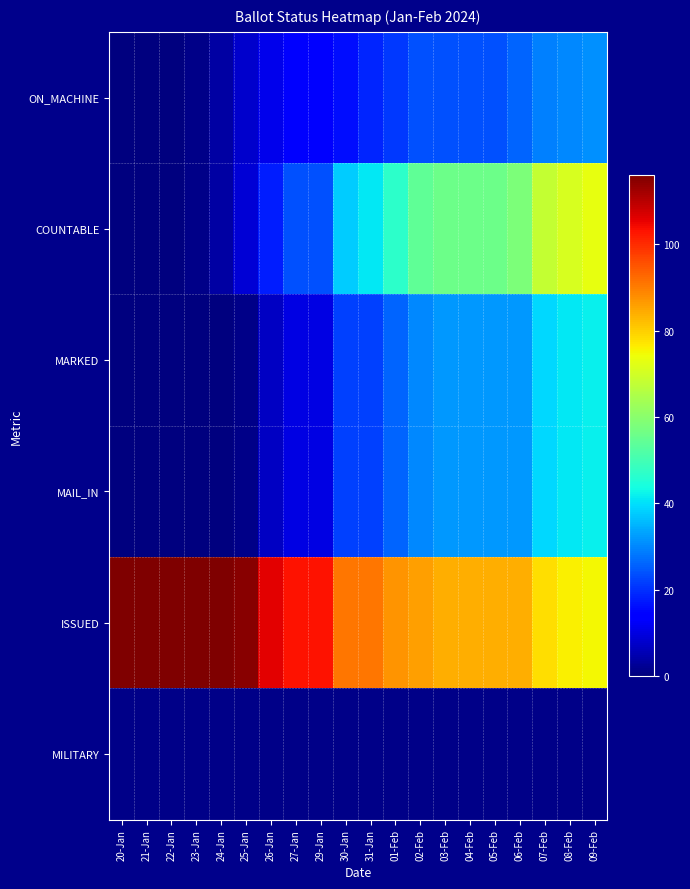

Reading left to right, list all the values displayed in this chart.

ON_MACHINE: 20-Jan=0	21-Jan=0	22-Jan=0	23-Jan=1	24-Jan=4	25-Jan=8	26-Jan=11	27-Jan=14	29-Jan=14	30-Jan=16	31-Jan=19	01-Feb=21	02-Feb=24	03-Feb=24	04-Feb=24	05-Feb=24	06-Feb=26	07-Feb=29	08-Feb=30	09-Feb=31
COUNTABLE: 20-Jan=0	21-Jan=0	22-Jan=0	23-Jan=1	24-Jan=4	25-Jan=9	26-Jan=18	27-Jan=24	29-Jan=24	30-Jan=38	31-Jan=41	01-Feb=47	02-Feb=54	03-Feb=56	04-Feb=56	05-Feb=56	06-Feb=58	07-Feb=68	08-Feb=71	09-Feb=73
MARKED: 20-Jan=0	21-Jan=0	22-Jan=0	23-Jan=0	24-Jan=0	25-Jan=1	26-Jan=7	27-Jan=10	29-Jan=10	30-Jan=22	31-Jan=22	01-Feb=26	02-Feb=30	03-Feb=32	04-Feb=32	05-Feb=32	06-Feb=32	07-Feb=39	08-Feb=41	09-Feb=42
MAIL_IN: 20-Jan=0	21-Jan=0	22-Jan=0	23-Jan=0	24-Jan=0	25-Jan=1	26-Jan=7	27-Jan=10	29-Jan=10	30-Jan=22	31-Jan=22	01-Feb=26	02-Feb=30	03-Feb=32	04-Feb=32	05-Feb=32	06-Feb=32	07-Feb=39	08-Feb=41	09-Feb=42
ISSUED: 20-Jan=116	21-Jan=116	22-Jan=116	23-Jan=116	24-Jan=116	25-Jan=115	26-Jan=106	27-Jan=103	29-Jan=103	30-Jan=91	31-Jan=91	01-Feb=87	02-Feb=86	03-Feb=84	04-Feb=84	05-Feb=84	06-Feb=84	07-Feb=78	08-Feb=76	09-Feb=75
MILITARY: 20-Jan=1	21-Jan=1	22-Jan=1	23-Jan=1	24-Jan=1	25-Jan=1	26-Jan=1	27-Jan=1	29-Jan=1	30-Jan=1	31-Jan=1	01-Feb=1	02-Feb=1	03-Feb=1	04-Feb=1	05-Feb=1	06-Feb=1	07-Feb=1	08-Feb=1	09-Feb=1